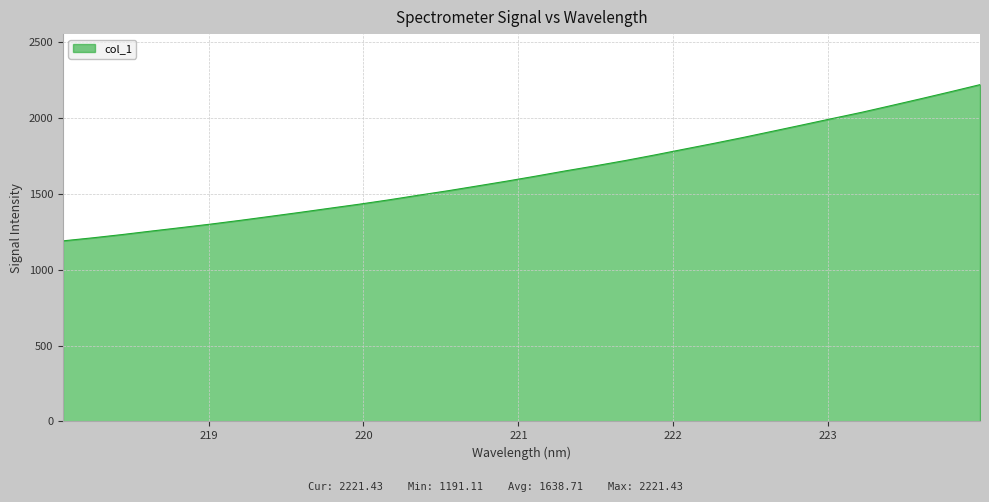

What is the difference between the maximum and minimum values?

1030.3